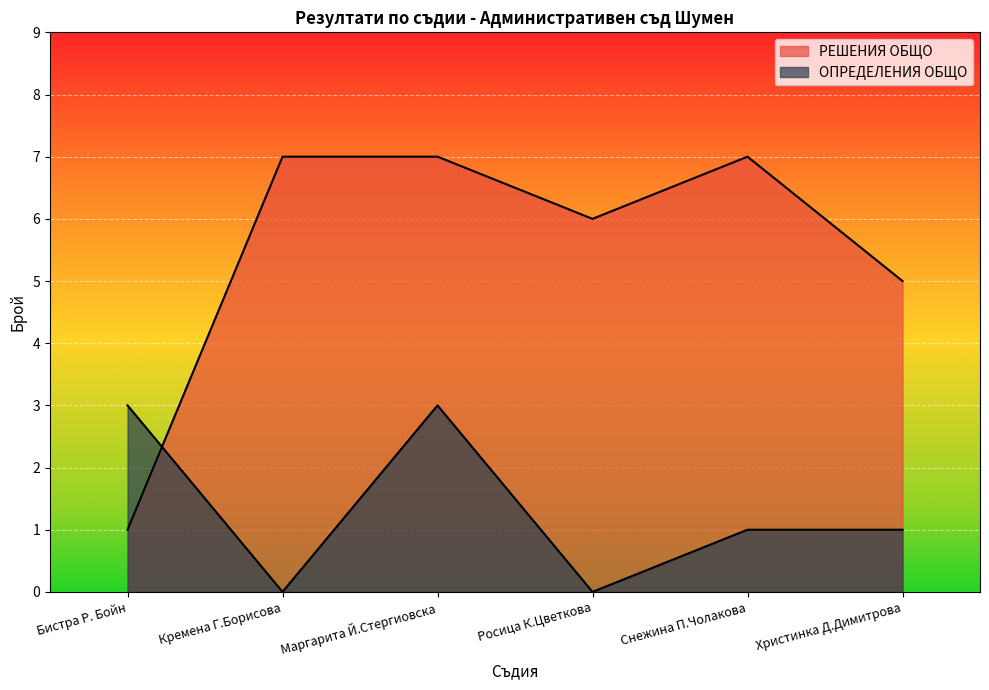

Which series ends up on top after the final intersection of РЕШЕНИЯ ОБЩО and ОПРЕДЕЛЕНИЯ ОБЩО?

РЕШЕНИЯ ОБЩО